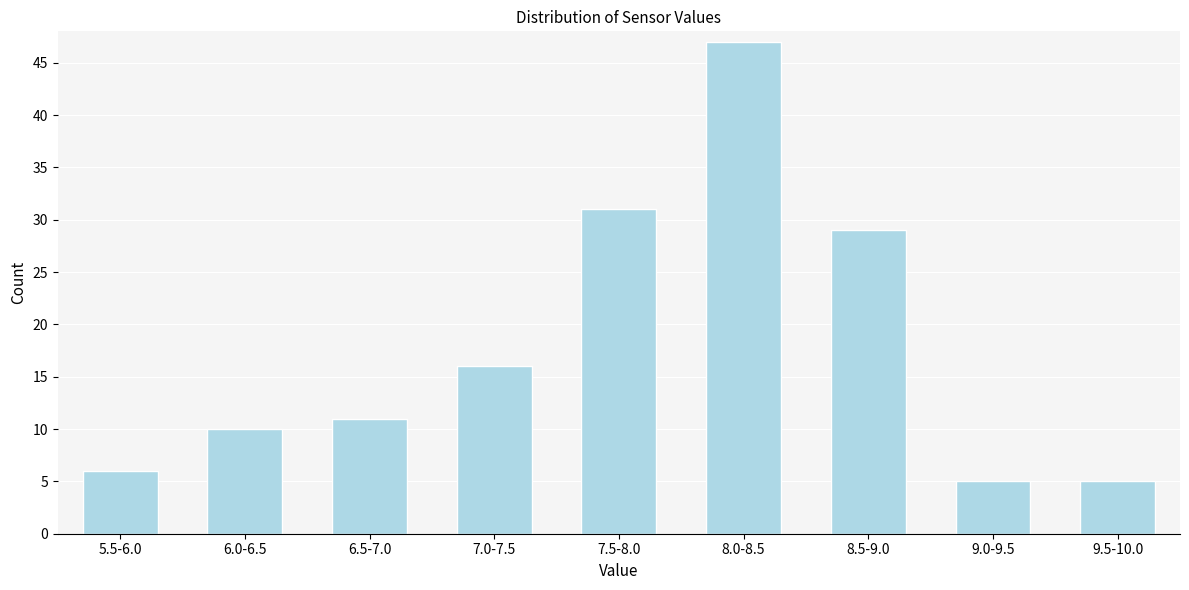

Reading left to right, what are all the values shown in this chart?

6	10	11	16	31	47	29	5	5